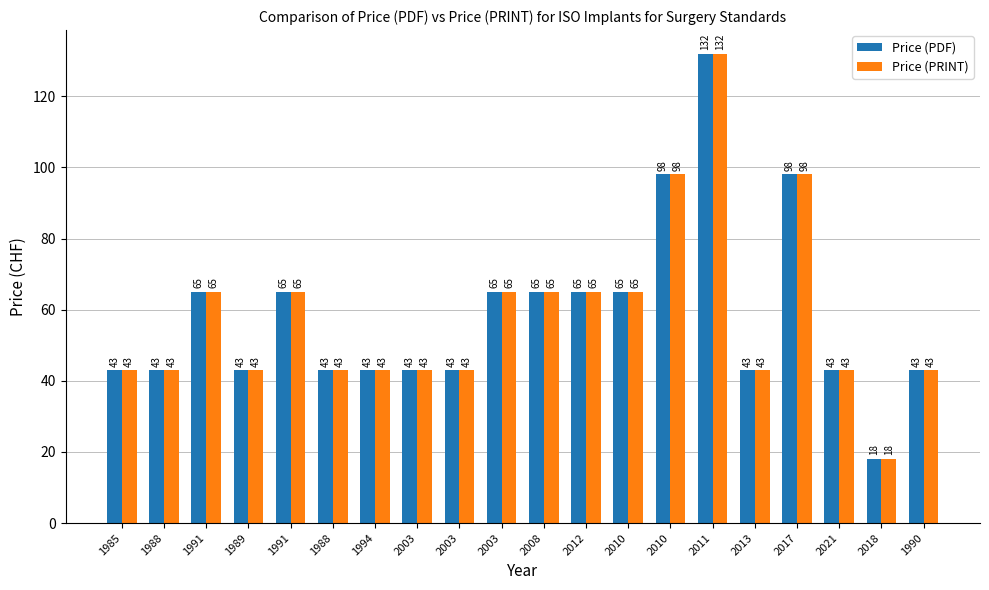

What are all the series names shown in the legend?

Price (PDF), Price (PRINT)